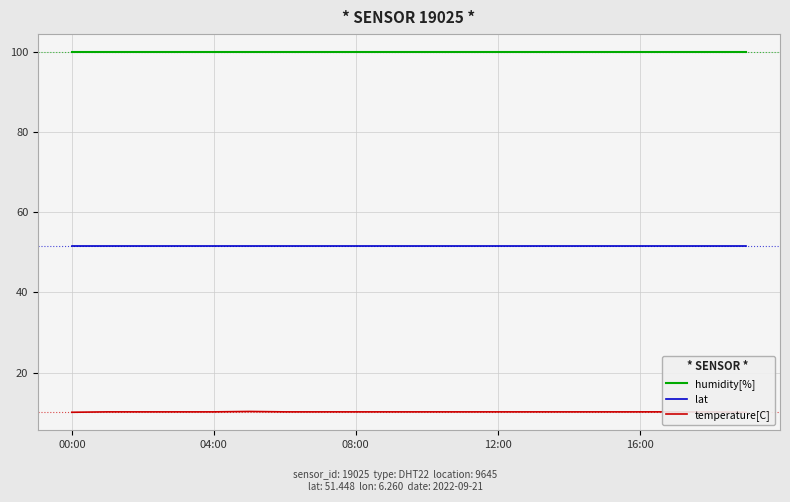

Does the chart have visible grid lines?

Yes